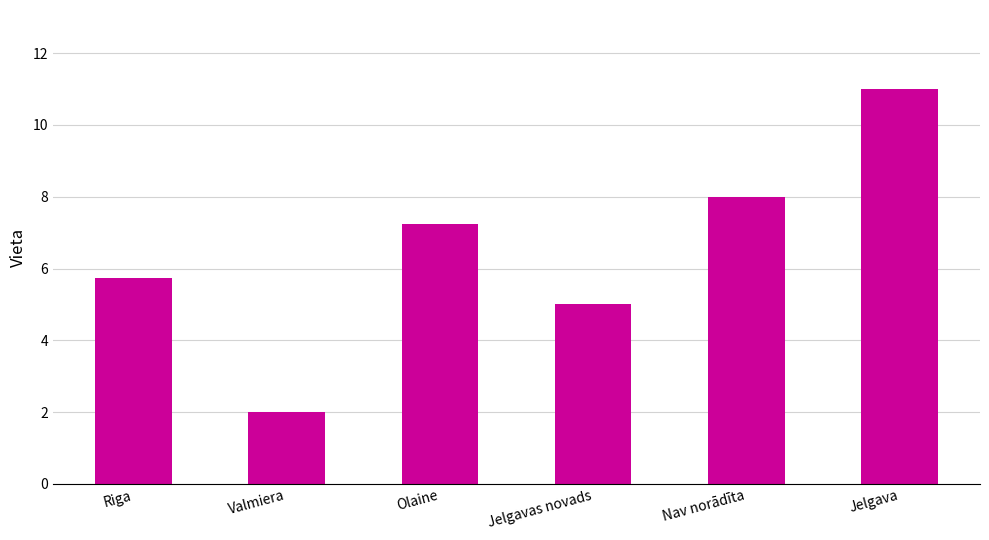

How many values are below 7?

3